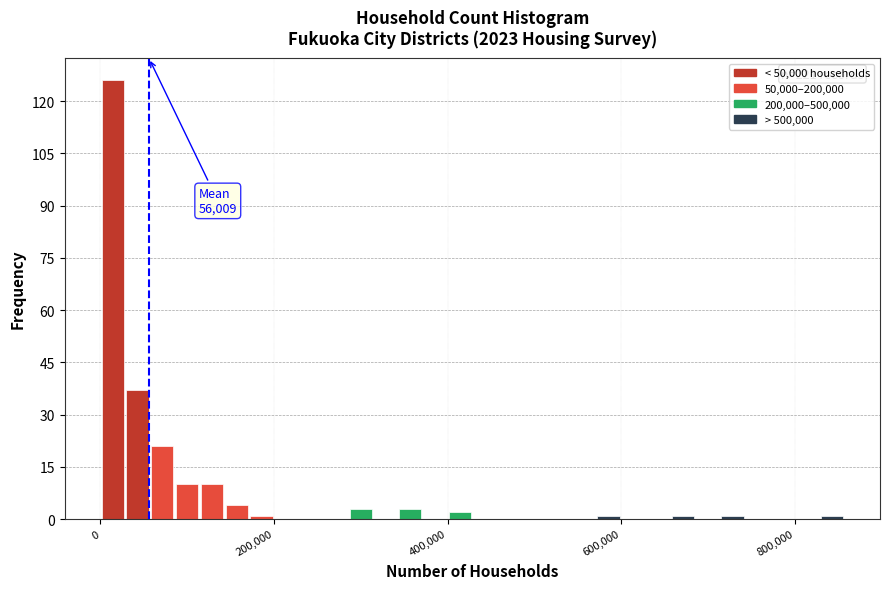

Around what value on the x-axis is the tallest bar? Give the approximate position of its centre, as read against the axis.

20000